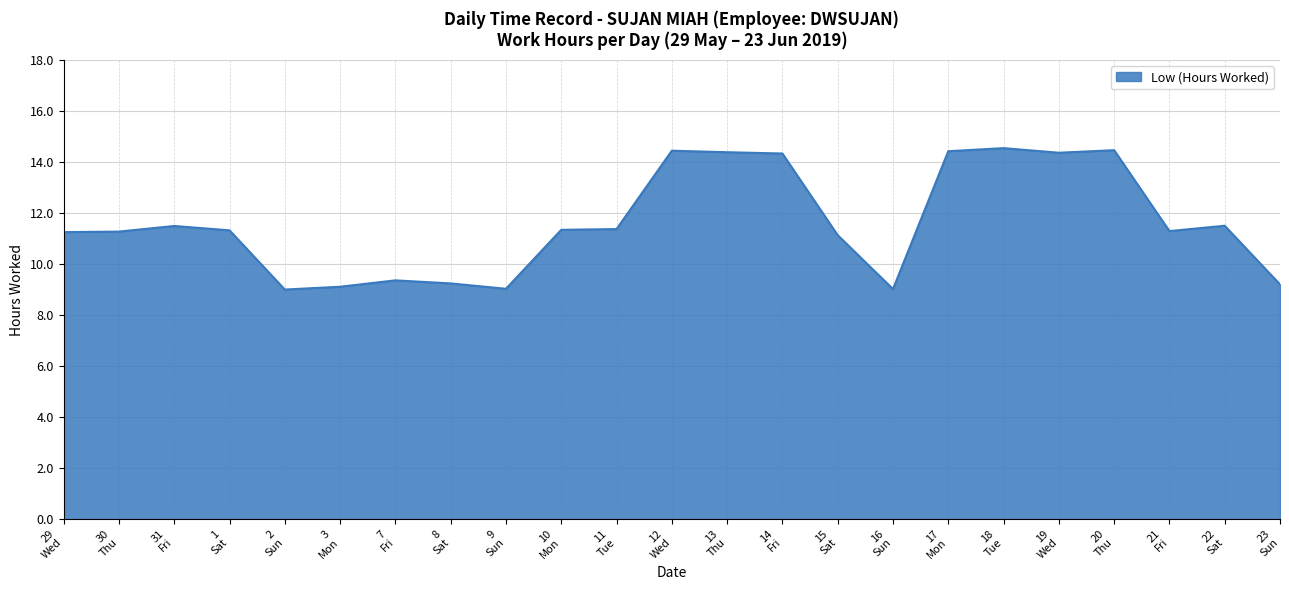

What is the greatest value displayed?

14.5